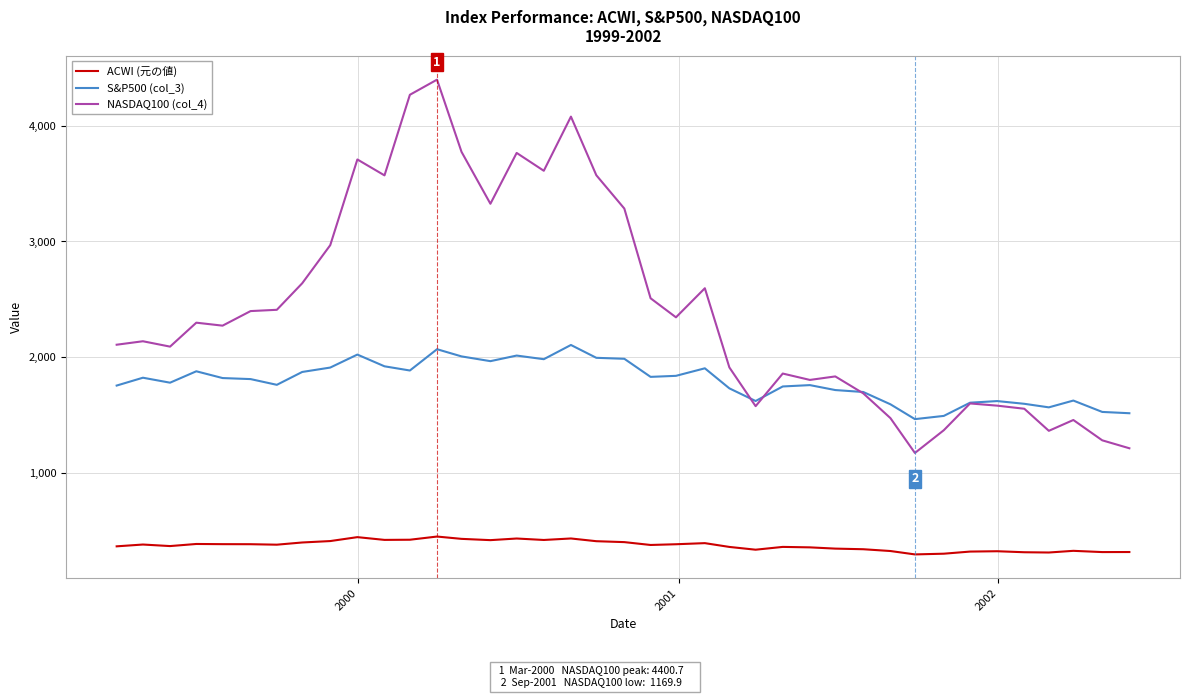

What is the lowest value of the S&P500 (col_3) series?

1462.7